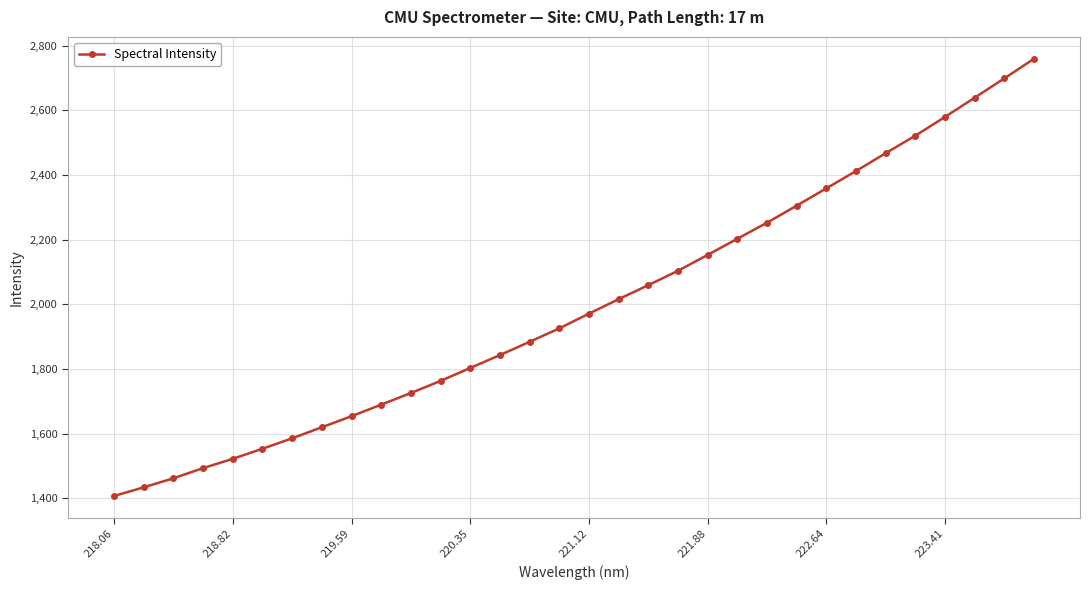

What is the value of the 32nd point from the left?

2759.8